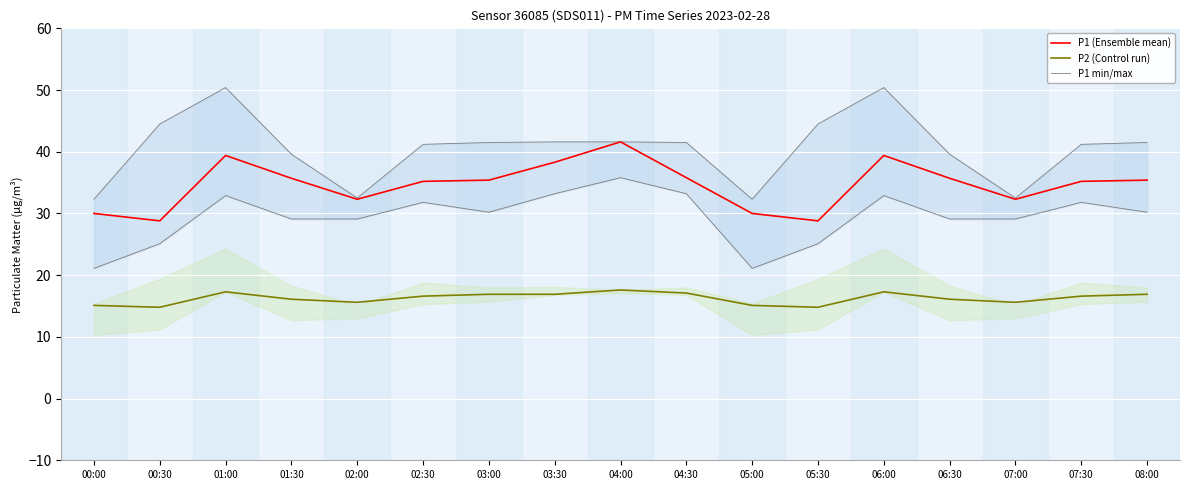

Count the number of data series in this chart.

3